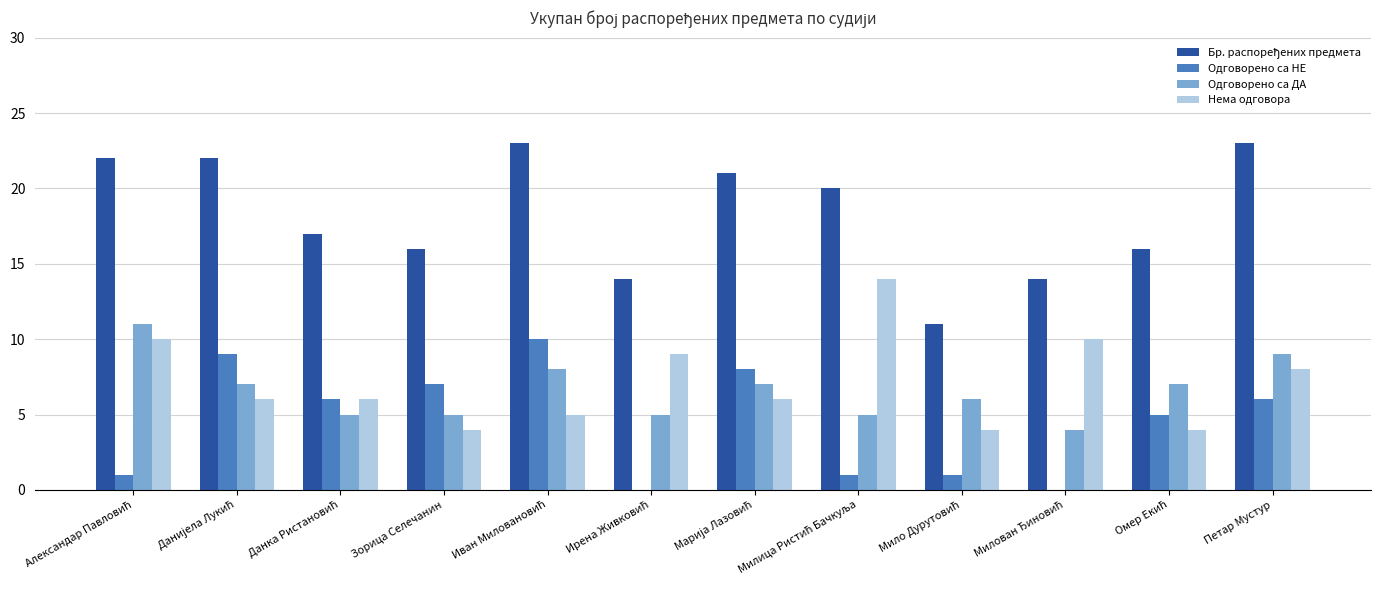

What is the maximum value shown in the chart?

23